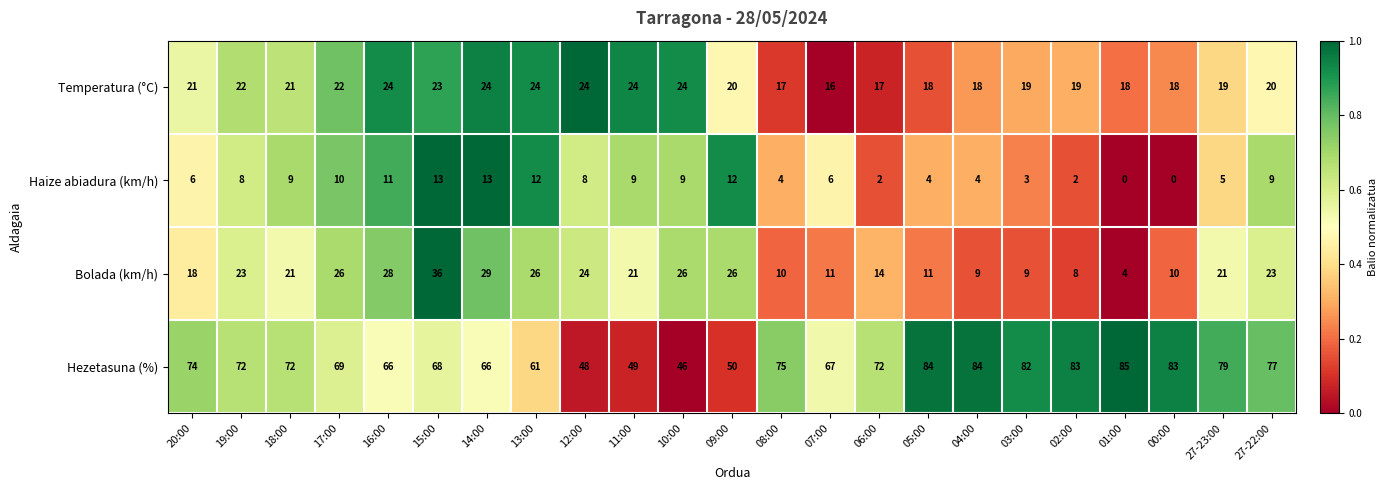

The Haize abiadura (km/h) series shows 11 at 19:00. True or false?

False